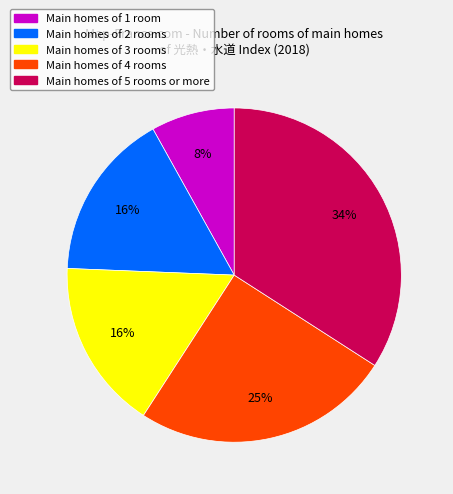

To the nearest percent, what is the difference between the largest and smallest slice percentages?

26%